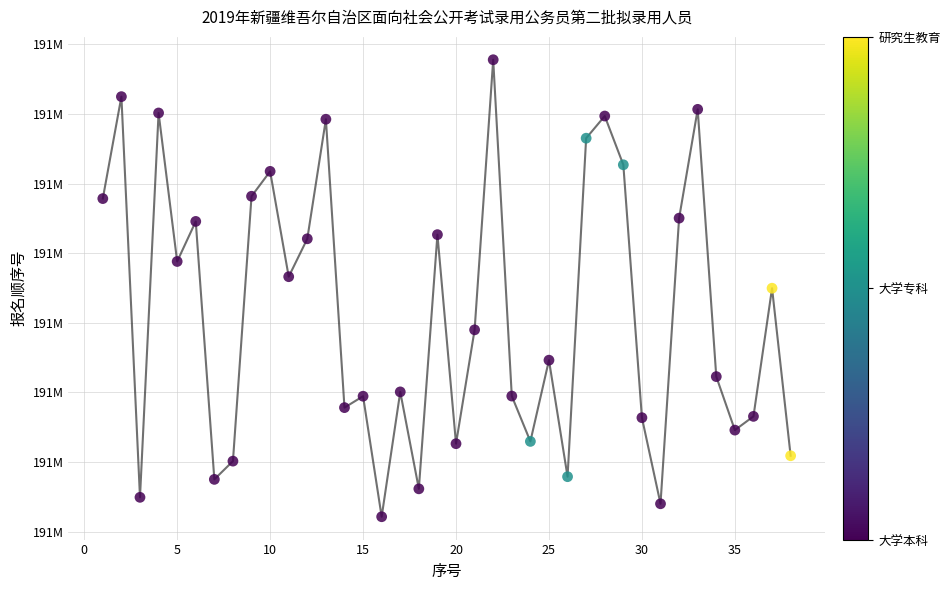

Does the chart have visible grid lines?

Yes